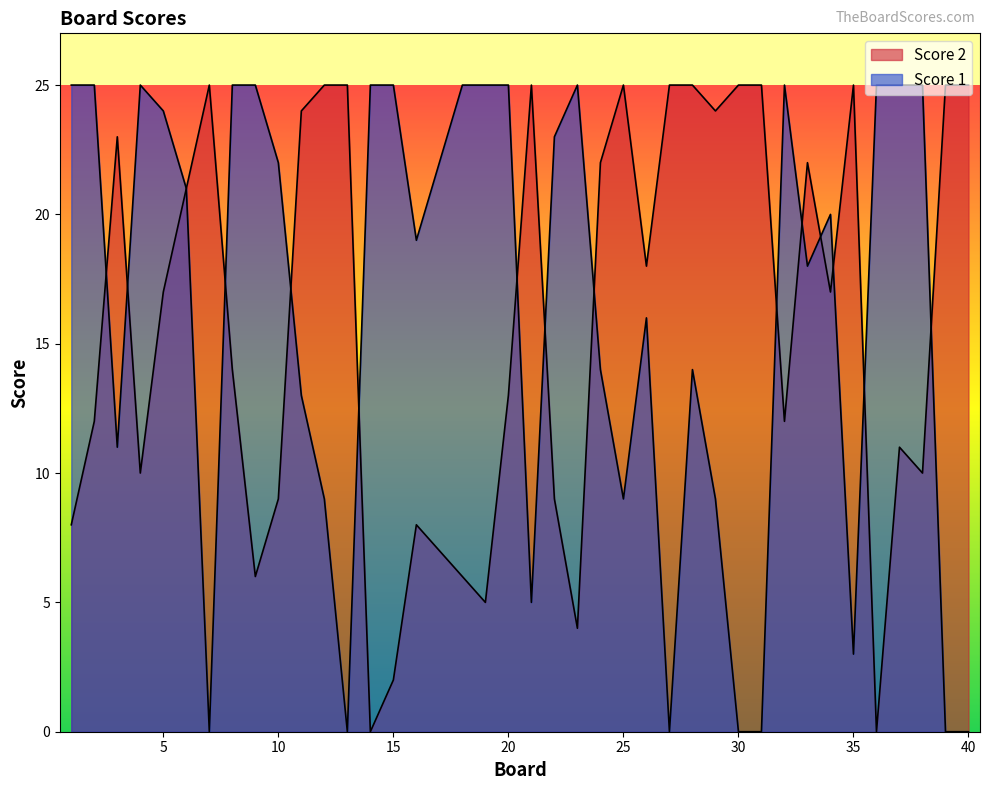

True or false: Score 1 and Score 2 intersect in this chart.

True